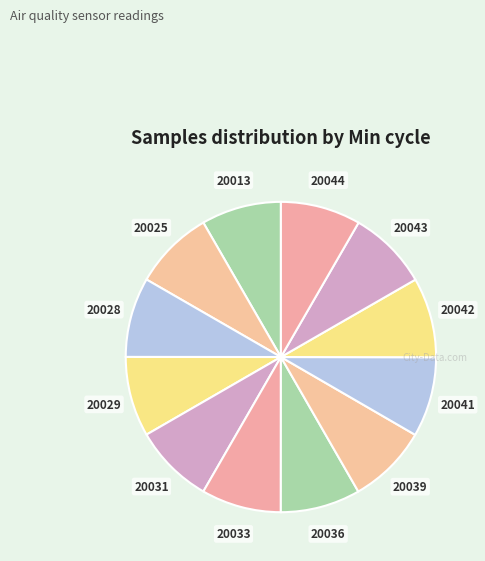

Is the sum of 20013 and 20025 greater than half?

No